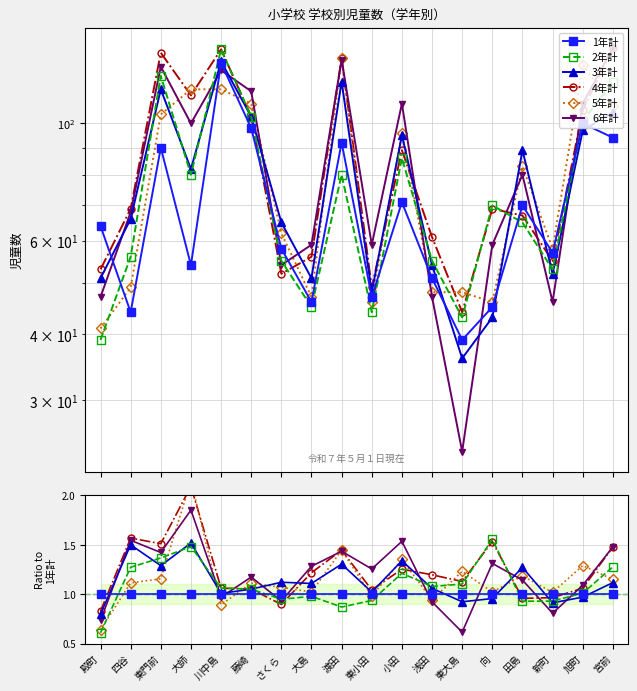

Which series has the largest total across all categories?

4年計